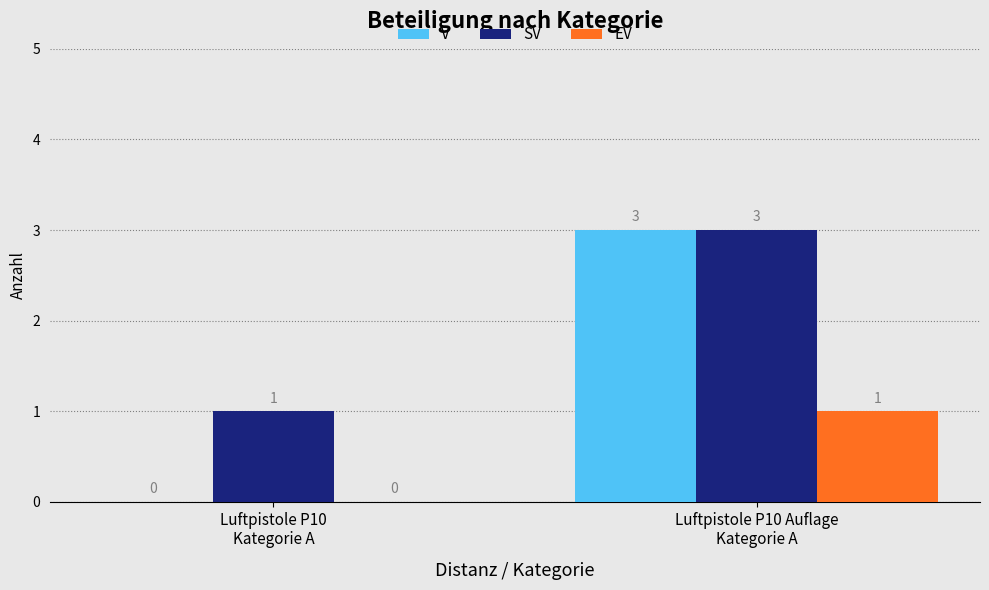

How many groups of bars are there?

2